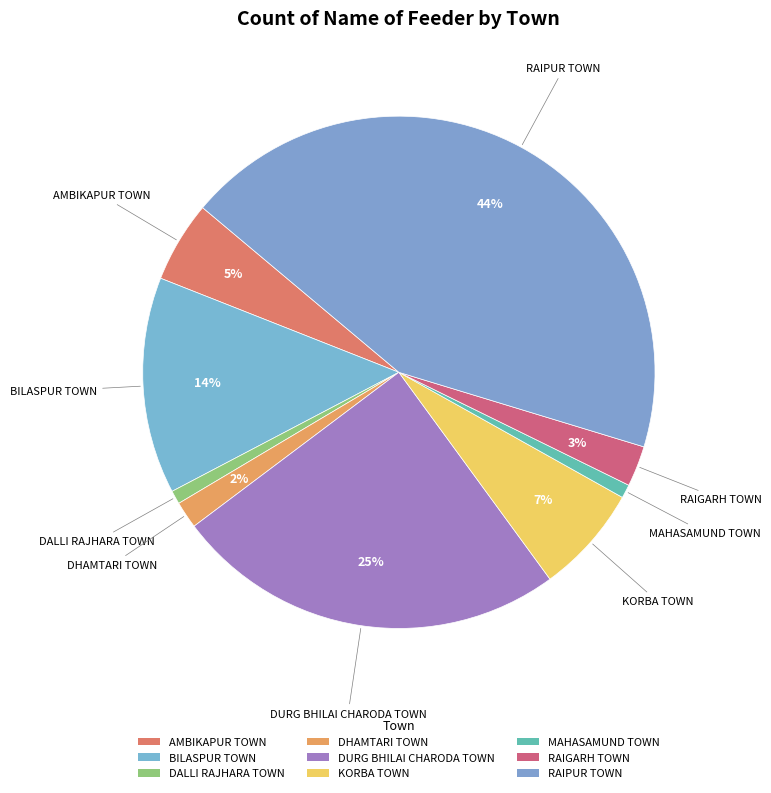

Is the sum of DHAMTARI TOWN and MAHASAMUND TOWN greater than half?

No